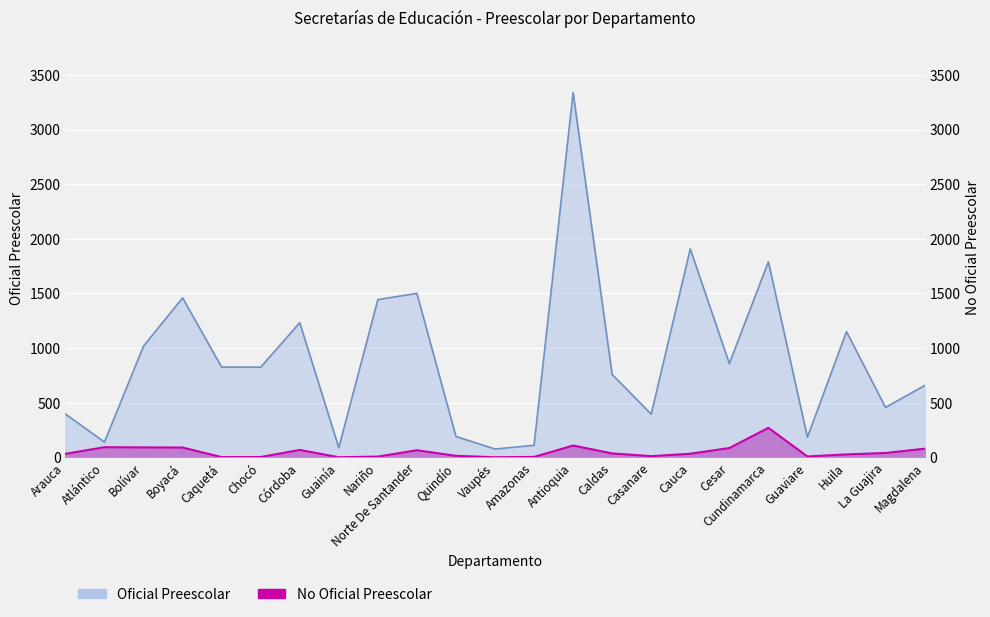

True or false: No Oficial Preescolar and Oficial Preescolar intersect in this chart.

False